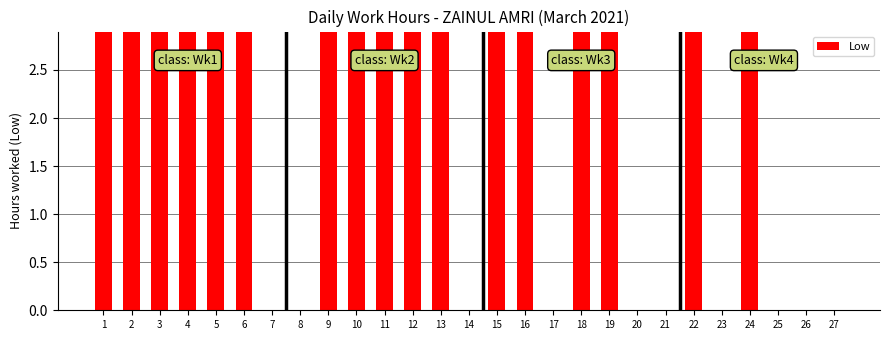

Reading left to right, list all the values displayed in this chart.

8.7	8.8	9.8	9.4	8.9	9.7	0.0	0.0	9.7	9.6	8.9	9.5	9.5	0.0	13.2	9.4	0.0	9.9	9.8	0.0	0.0	9.4	0.0	9.2	0.0	0.0	0.0